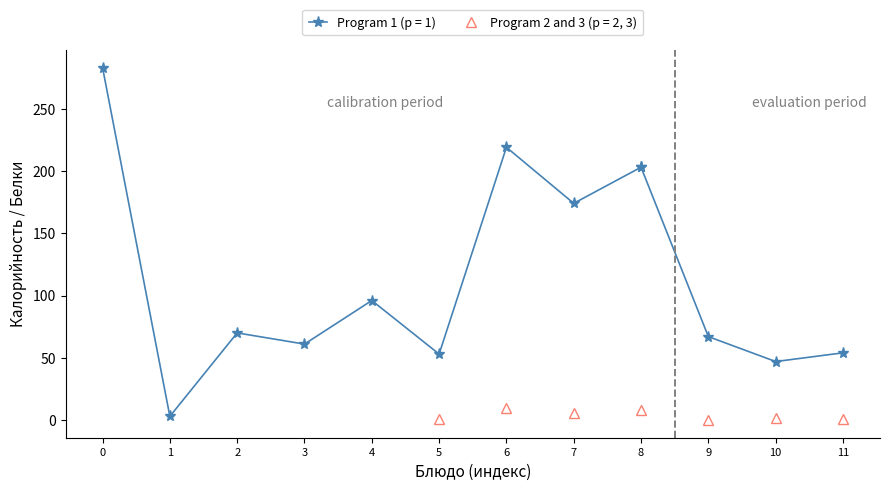

Does the chart display data point markers on the line(s)?

Yes